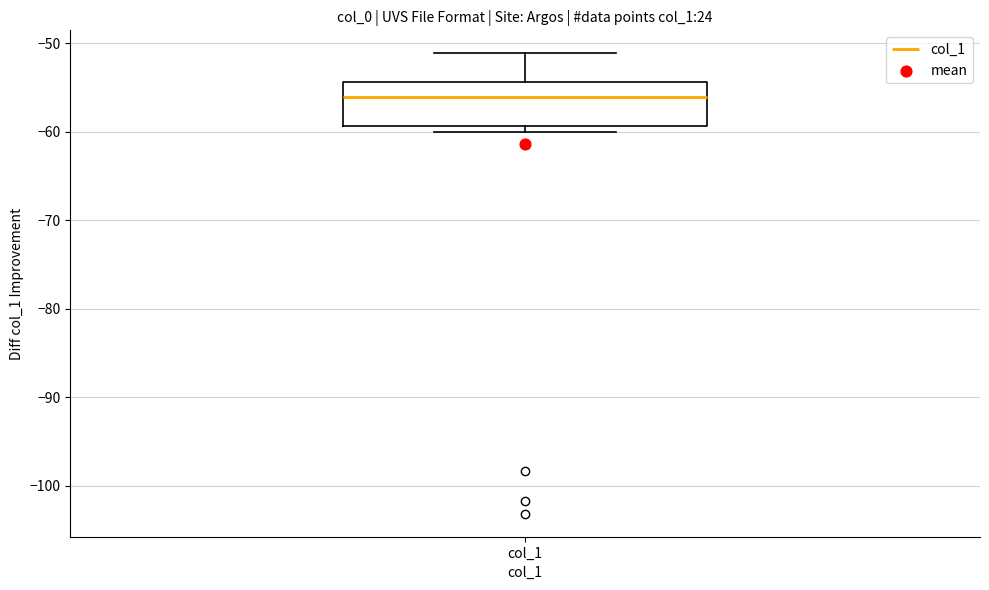

Where does the median line of the box for col_1 sit on the y-axis? The values are not printed on the chart, so give them approximately, as read against the axis.

-56